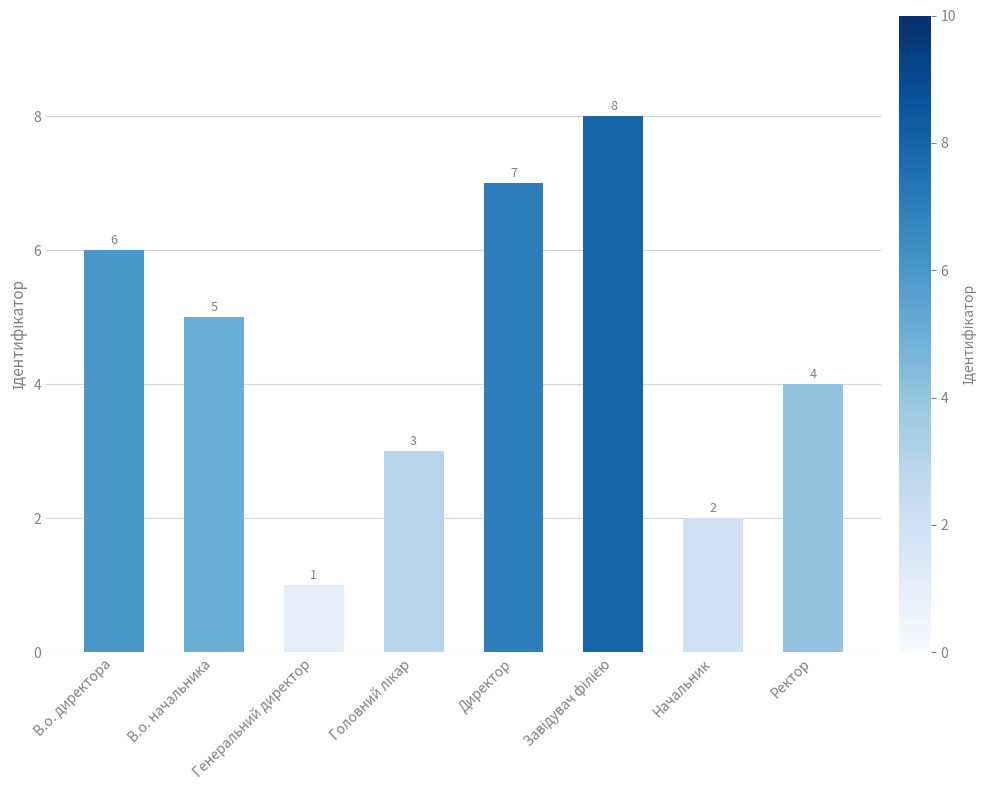

The chart shows a value of 1 at Начальник. True or false?

False